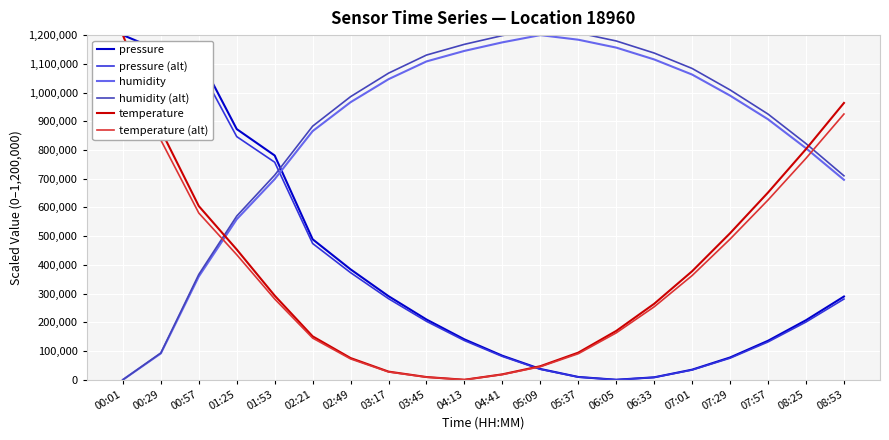

Read the temperature (alt) value at 02:49.

72566.9